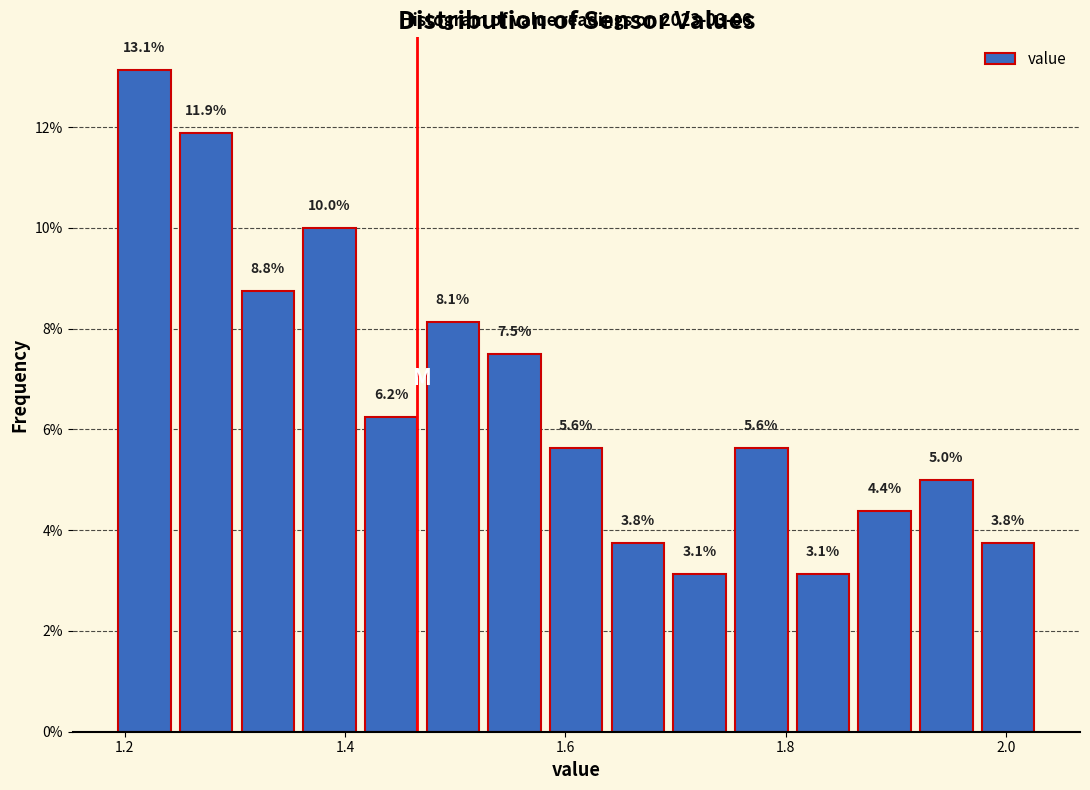

Read against the x-axis, roughly where is the centre of the tallest bar?

1.22